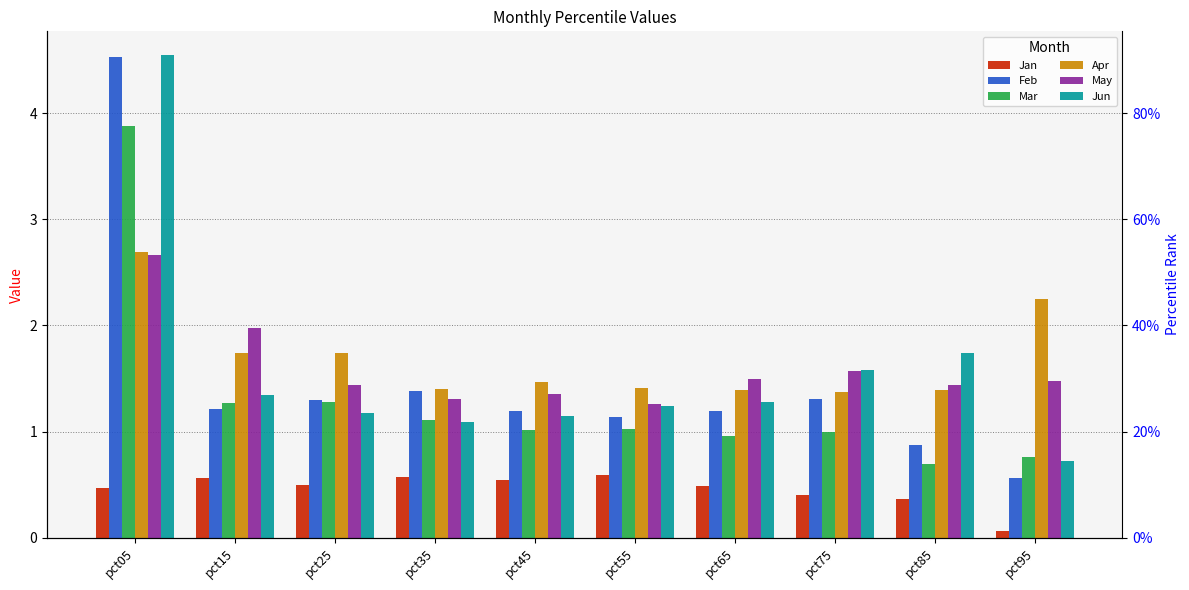

The value of Jan at pct95 is 0.1. True or false?

True